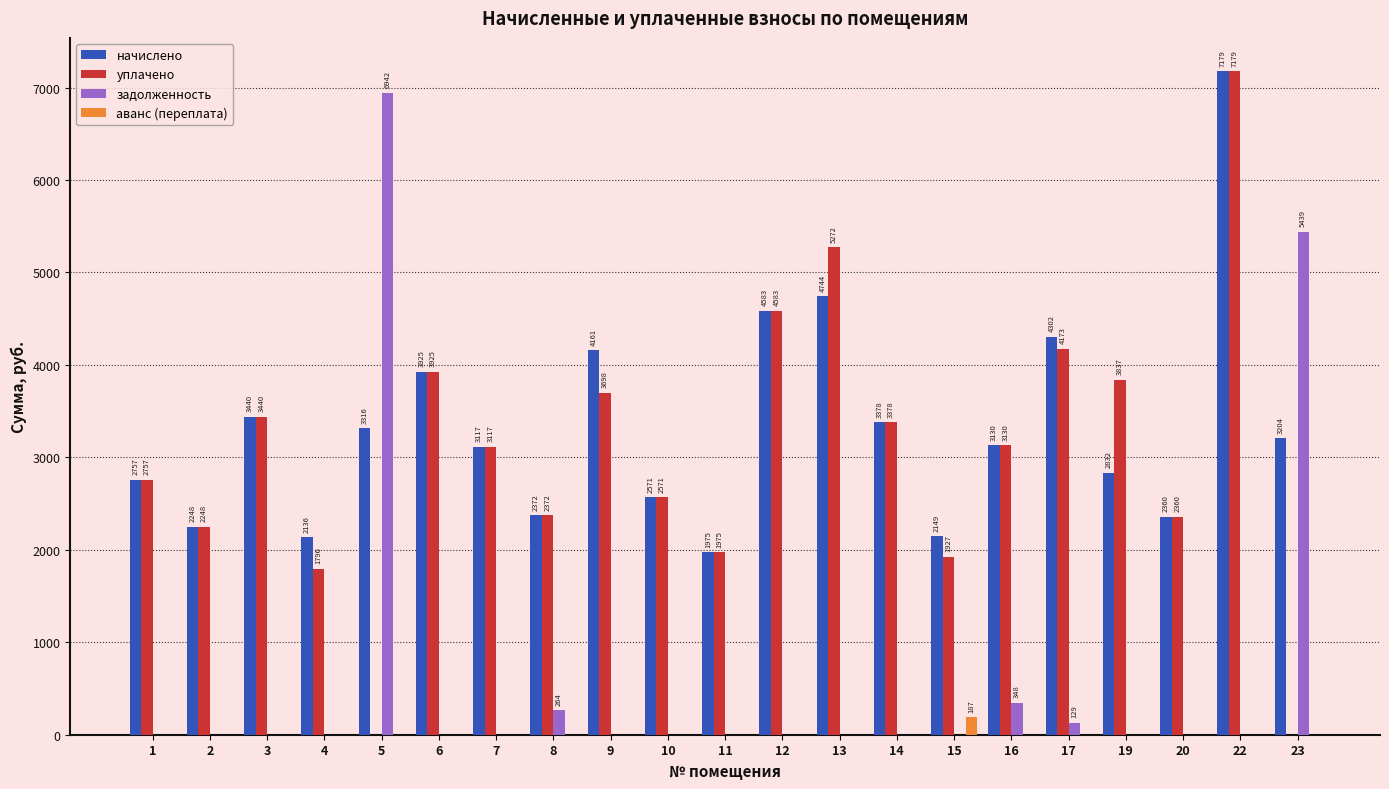

True or false: начислено has a value of 1001.6 at 3.

False